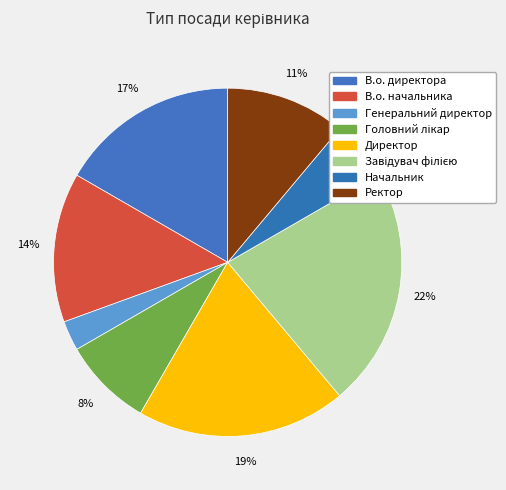

To the nearest percent, what is the average slice percentage?

12%